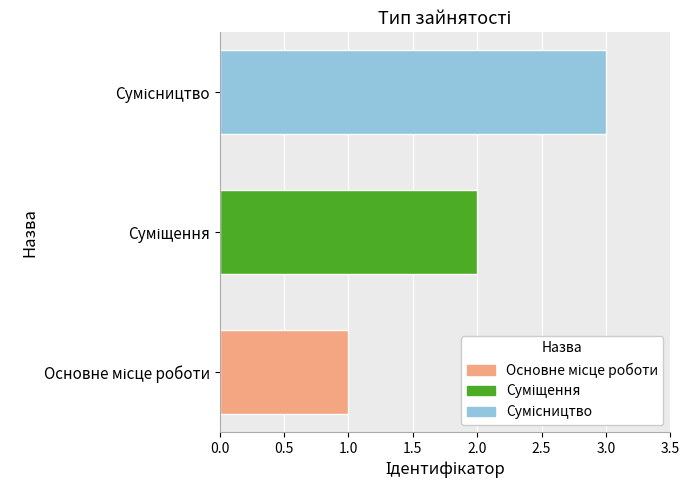

What is the greatest value displayed?

3